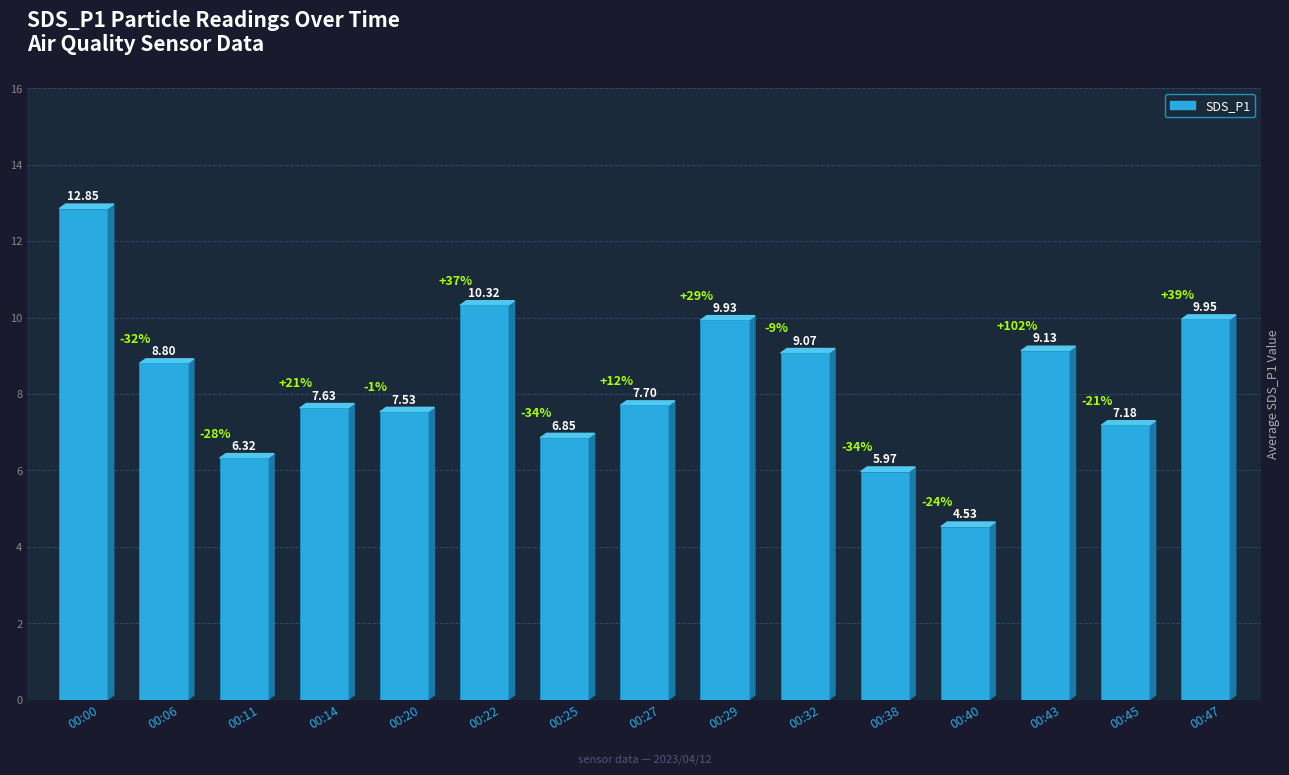

How many bars are there in total?

15